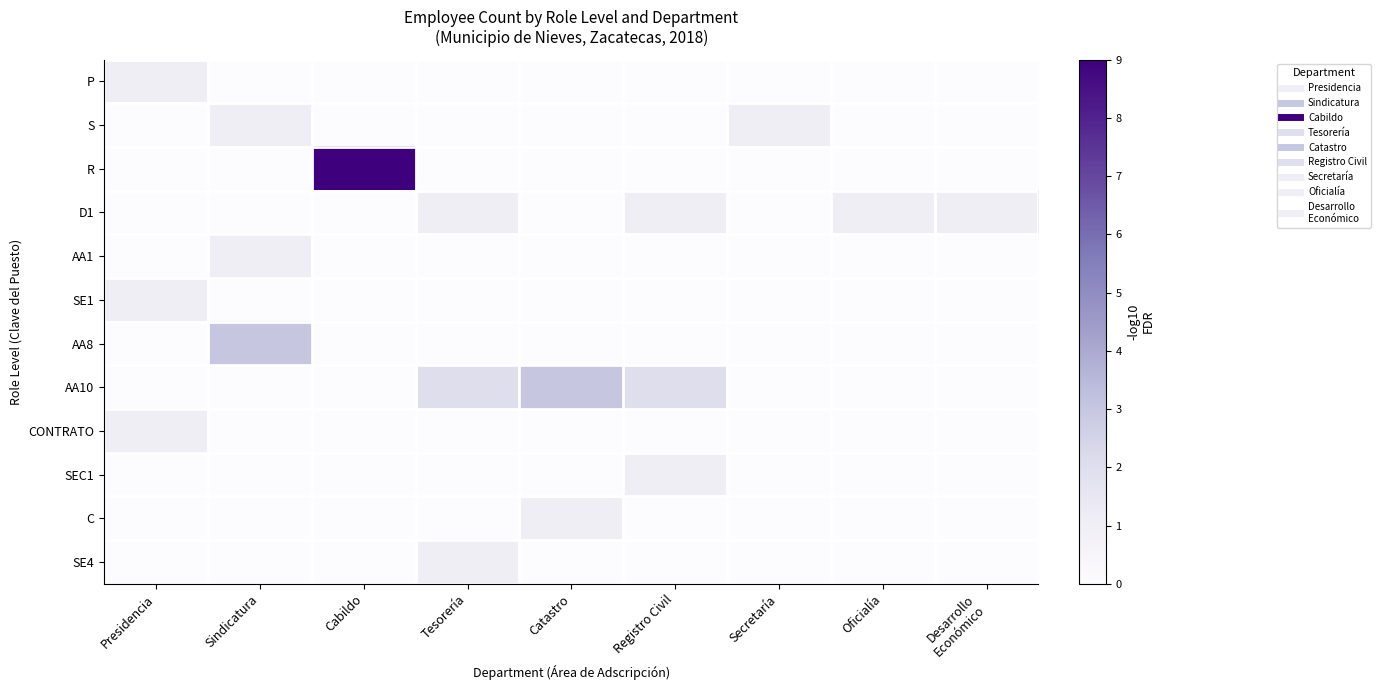

Reading left to right, transcribe all the data shown in this chart.

P: Presidencia=1	Sindicatura=0	Cabildo=0	Tesorería=0	Catastro=0	Registro Civil=0	Secretaría=0	Oficialía=0	Desarrollo
Económico=0
S: Presidencia=0	Sindicatura=1	Cabildo=0	Tesorería=0	Catastro=0	Registro Civil=0	Secretaría=1	Oficialía=0	Desarrollo
Económico=0
R: Presidencia=0	Sindicatura=0	Cabildo=9	Tesorería=0	Catastro=0	Registro Civil=0	Secretaría=0	Oficialía=0	Desarrollo
Económico=0
D1: Presidencia=0	Sindicatura=0	Cabildo=0	Tesorería=1	Catastro=0	Registro Civil=1	Secretaría=0	Oficialía=1	Desarrollo
Económico=1
AA1: Presidencia=0	Sindicatura=1	Cabildo=0	Tesorería=0	Catastro=0	Registro Civil=0	Secretaría=0	Oficialía=0	Desarrollo
Económico=0
SE1: Presidencia=1	Sindicatura=0	Cabildo=0	Tesorería=0	Catastro=0	Registro Civil=0	Secretaría=0	Oficialía=0	Desarrollo
Económico=0
AA8: Presidencia=0	Sindicatura=3	Cabildo=0	Tesorería=0	Catastro=0	Registro Civil=0	Secretaría=0	Oficialía=0	Desarrollo
Económico=0
AA10: Presidencia=0	Sindicatura=0	Cabildo=0	Tesorería=2	Catastro=3	Registro Civil=2	Secretaría=0	Oficialía=0	Desarrollo
Económico=0
CONTRATO: Presidencia=1	Sindicatura=0	Cabildo=0	Tesorería=0	Catastro=0	Registro Civil=0	Secretaría=0	Oficialía=0	Desarrollo
Económico=0
SEC1: Presidencia=0	Sindicatura=0	Cabildo=0	Tesorería=0	Catastro=0	Registro Civil=1	Secretaría=0	Oficialía=0	Desarrollo
Económico=0
C: Presidencia=0	Sindicatura=0	Cabildo=0	Tesorería=0	Catastro=1	Registro Civil=0	Secretaría=0	Oficialía=0	Desarrollo
Económico=0
SE4: Presidencia=0	Sindicatura=0	Cabildo=0	Tesorería=1	Catastro=0	Registro Civil=0	Secretaría=0	Oficialía=0	Desarrollo
Económico=0